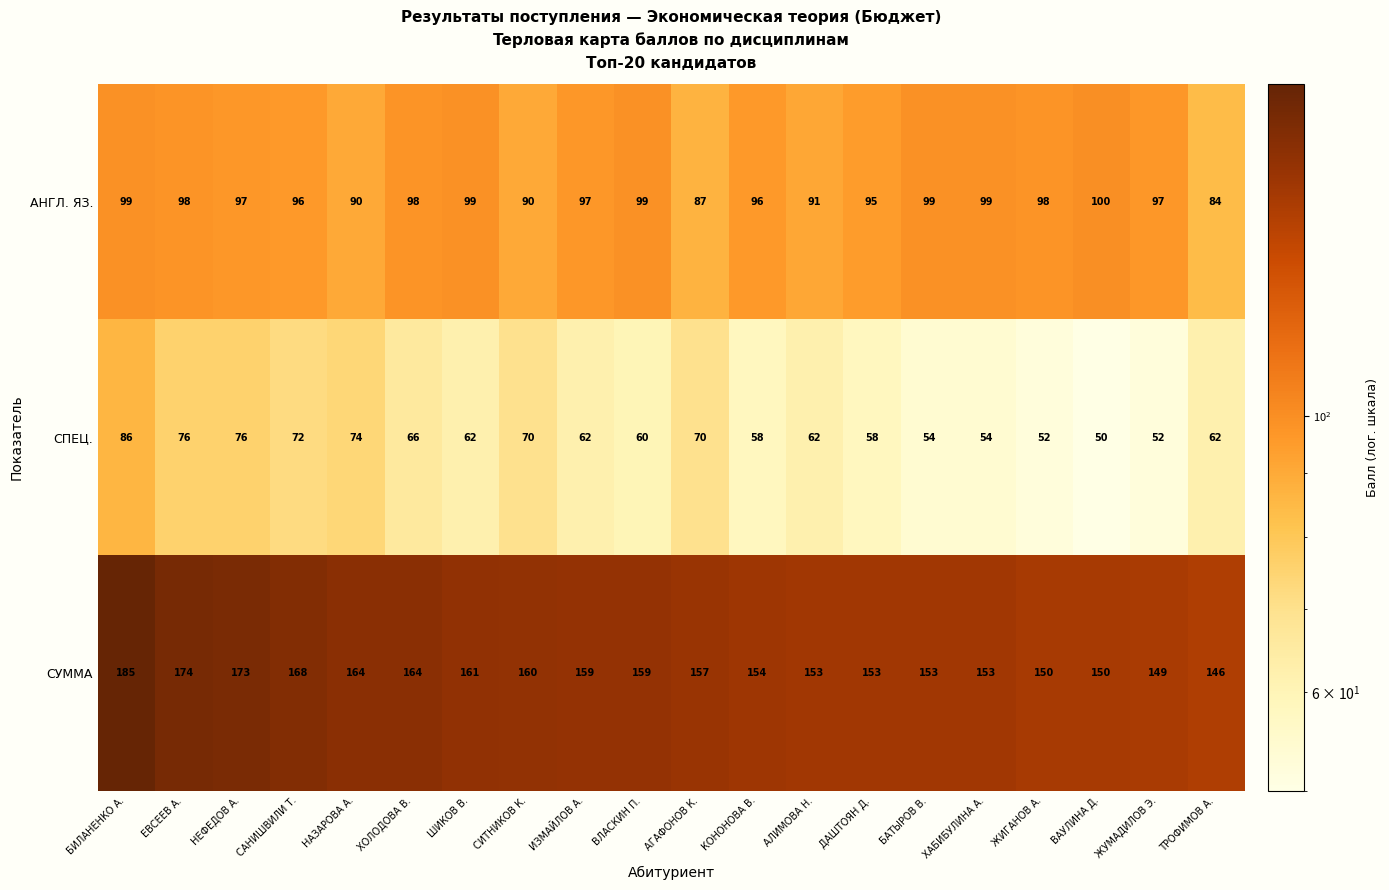

What is the difference between the highest and lowest values at НЕФЕДОВ А.?

97